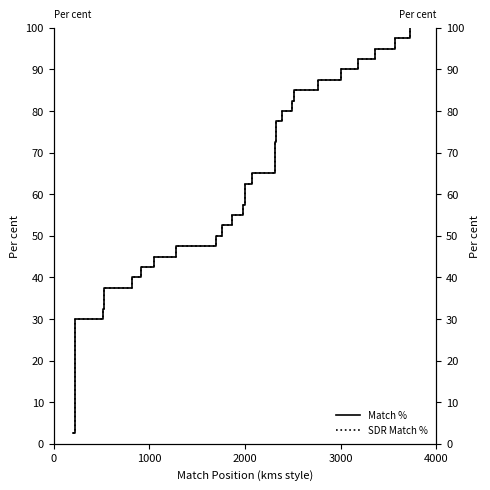

Reading left to right, what are all the values shown in this chart?

Match %: 2.5	5.0	7.5	10.0	12.5	15.0	17.5	20.0	22.5	25.0	27.5	30.0	32.5	35.0	37.5	40.0	42.5	45.0	47.5	50.0	52.5	55.0	57.5	60.0	62.5	65.0	67.5	70.0	72.5	75.0	77.5	80.0	82.5	85.0	87.5	90.0	92.5	95.0	97.5	100.0
SDR Match %: 2.5	5.0	7.5	10.0	12.5	15.0	17.5	20.0	22.5	25.0	27.5	30.0	32.5	35.0	37.5	40.0	42.5	45.0	47.5	50.0	52.5	55.0	57.5	60.0	62.5	65.0	67.5	70.0	72.5	75.0	77.5	80.0	82.5	85.0	87.5	90.0	92.5	95.0	97.5	100.0